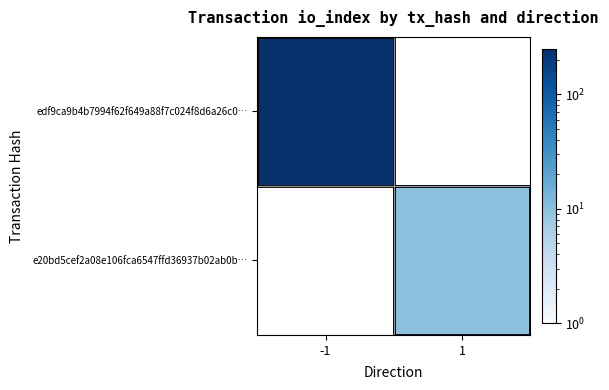

Reading left to right, list all the values displayed in this chart.

edf9ca9b4b7994f62f649a88f7c024f8d6a26c0…: -1=251	1=0
e20bd5cef2a08e106fca6547ffd36937b02ab0b…: -1=0	1=10